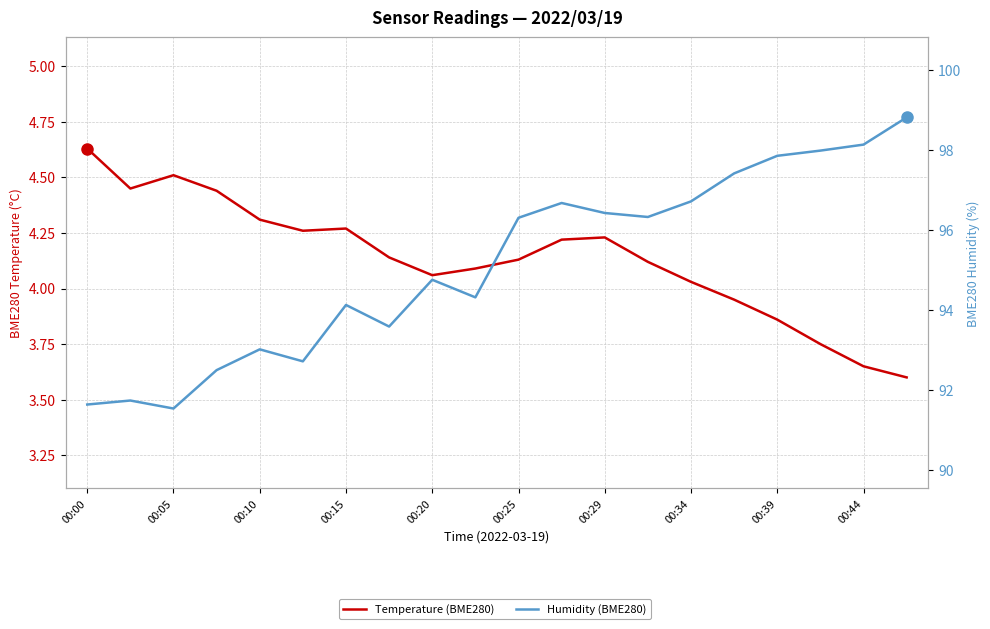

How many interior local valleys does the Temperature (BME280) series have?

3